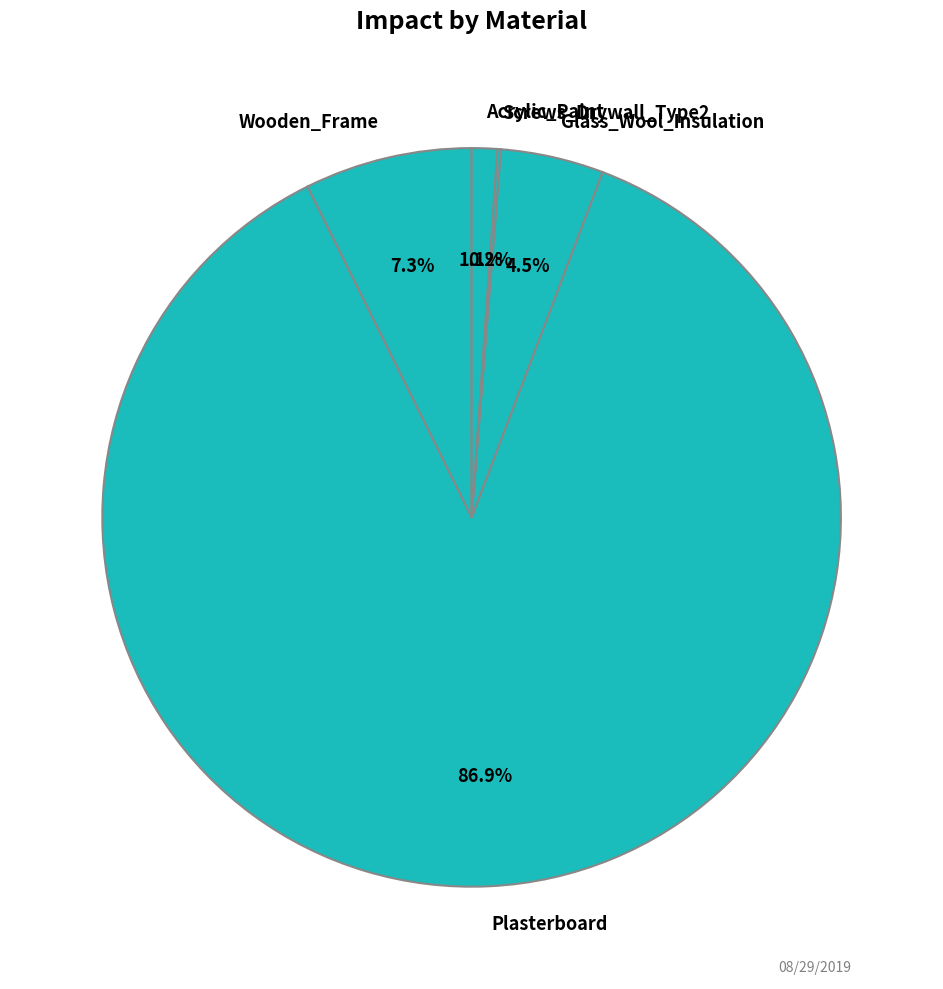

Is it true that Wooden_Frame is 7% of the pie?

True